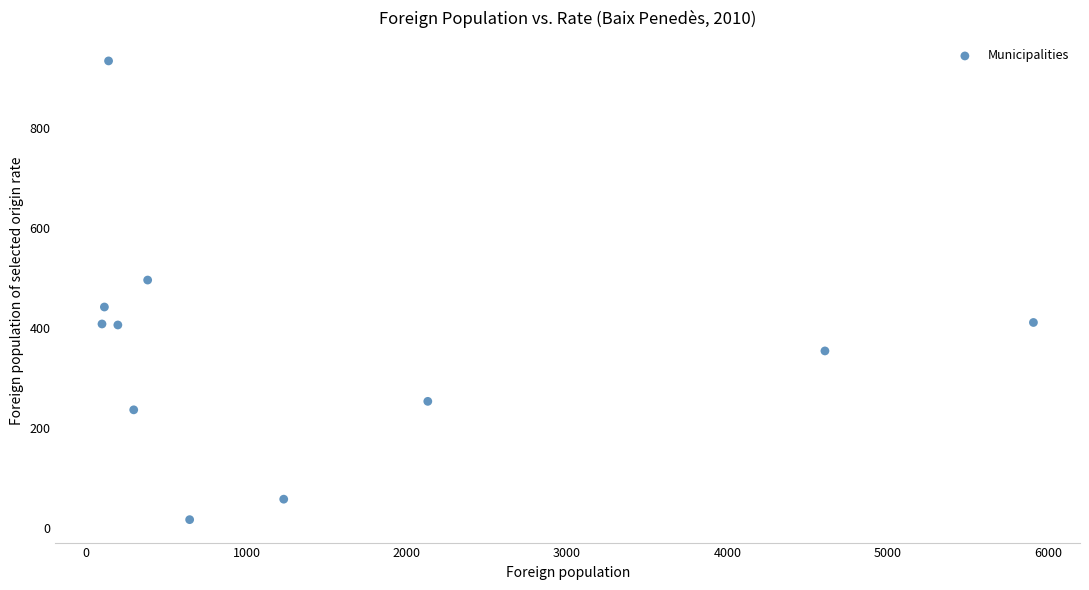

What Y value in the scatter plot is closest to 475?

496